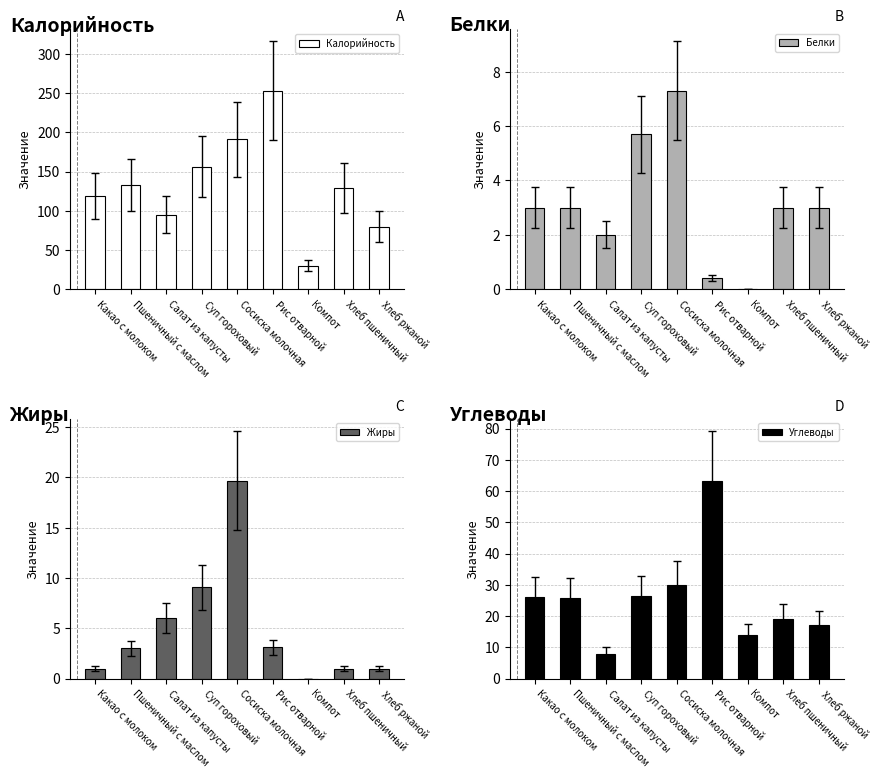

Where is Углеводы nearest to the value 35?

Сосиска молочная